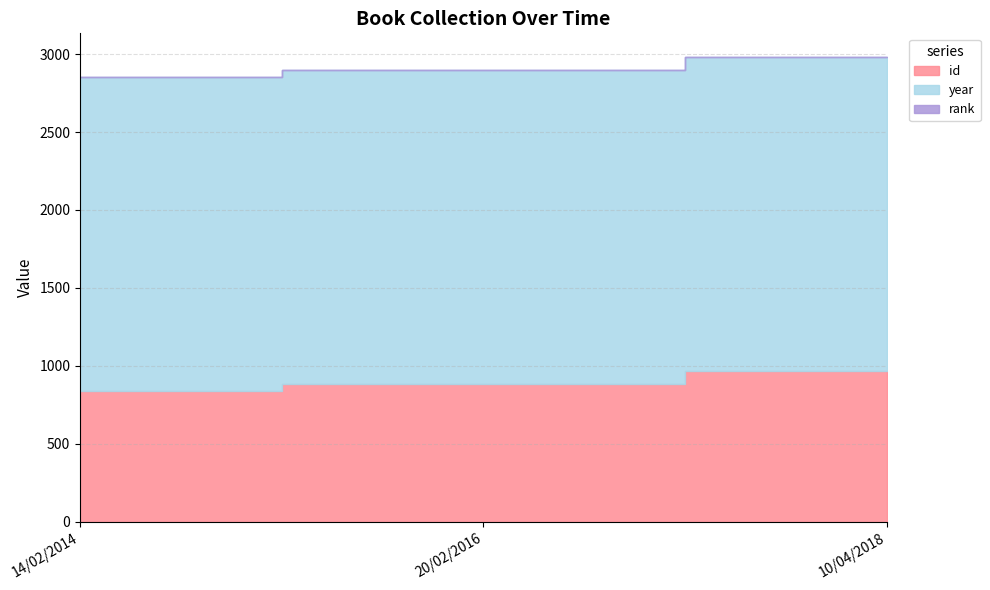

Reading right to left, what are all the values shown in this chart?

id: 965	881	841
year: 2018	2016	2009
rank: 1	1	1